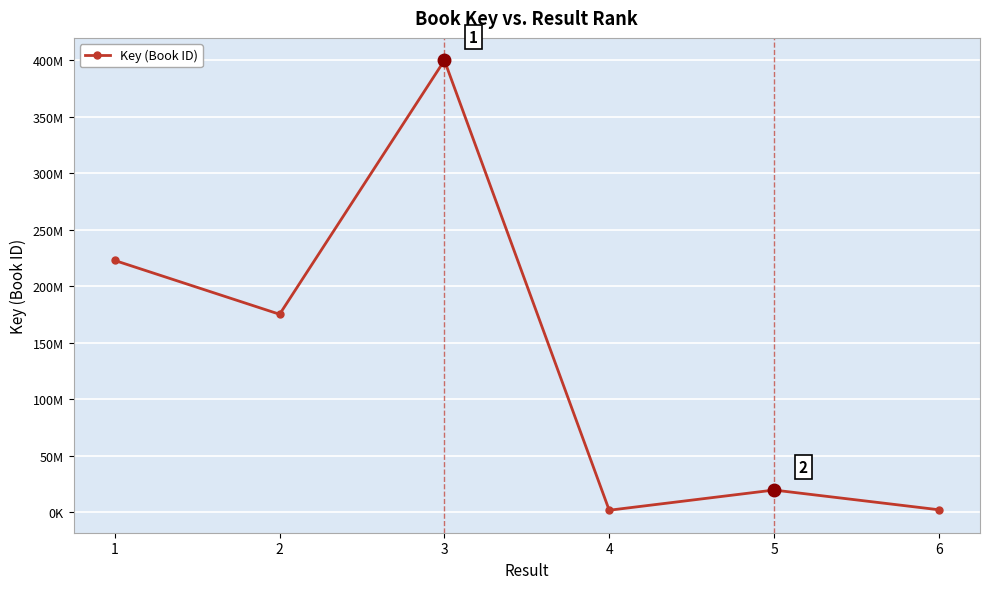

Is this an area chart (filled region under the line)?

No